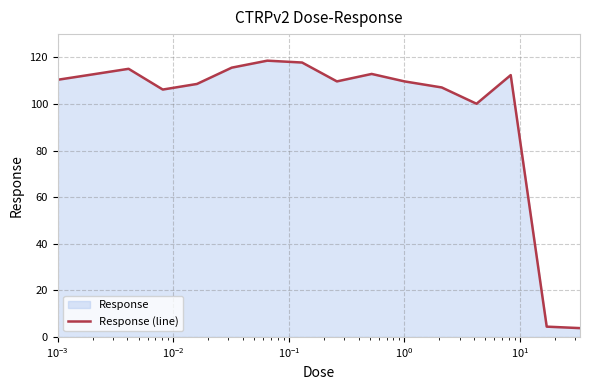

What is the difference between the maximum and minimum values?

114.8